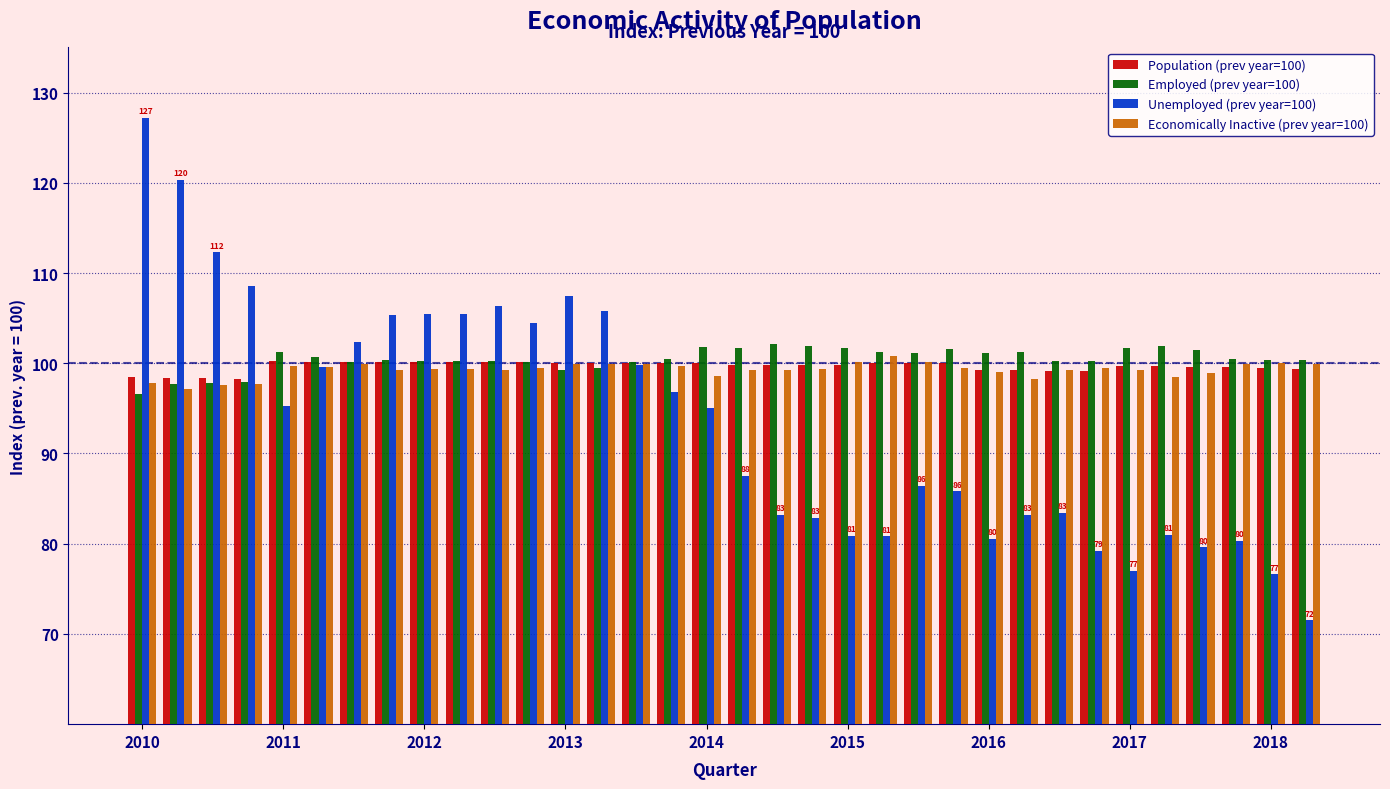

What is the greatest value displayed?

127.2